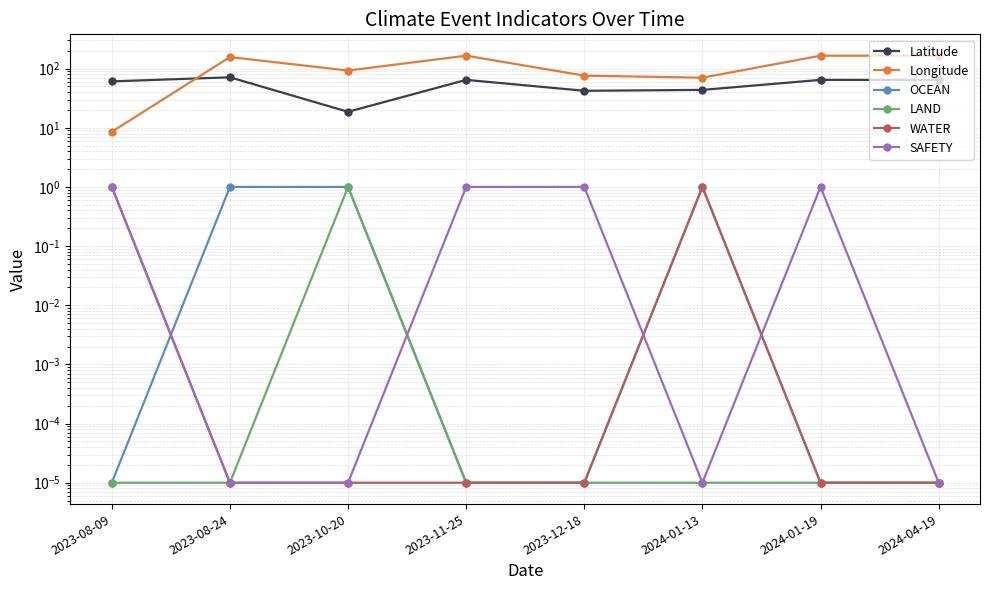

At which category does the chart reach its peak across all series?

2023-11-25